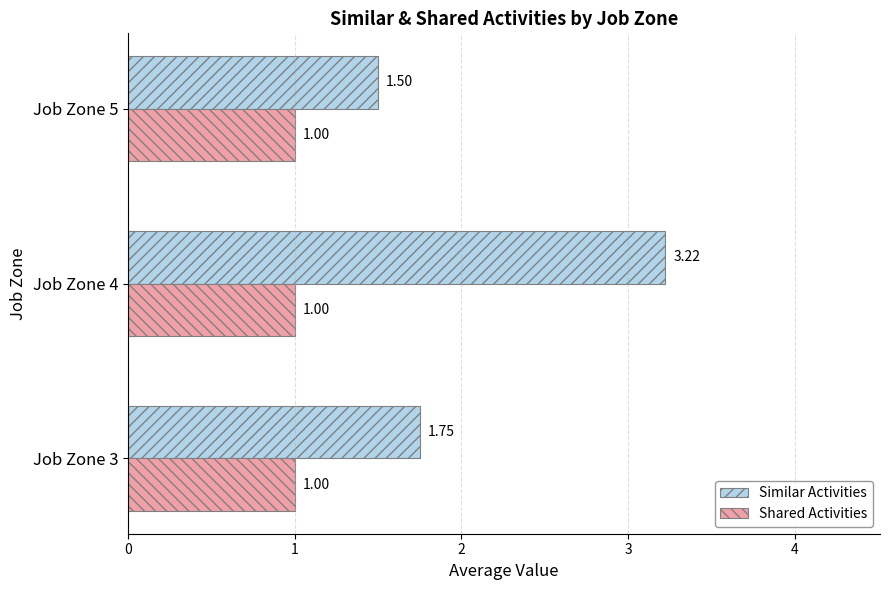

List the series in order of their peak value, lowest first.

Shared Activities, Similar Activities